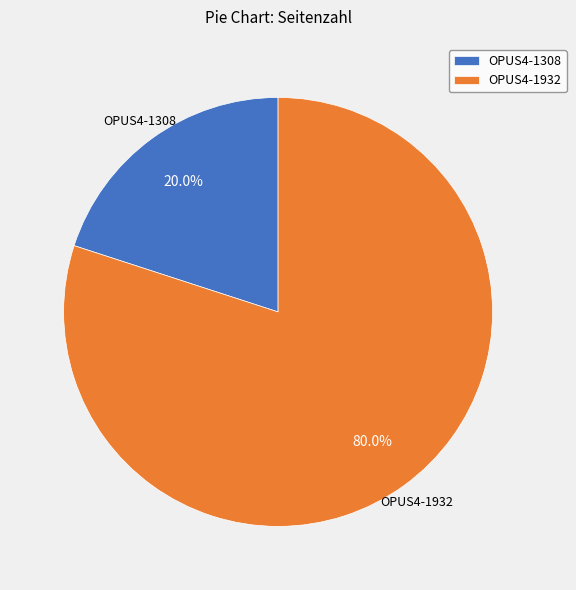

Between OPUS4-1308 and OPUS4-1932, which is larger?

OPUS4-1932